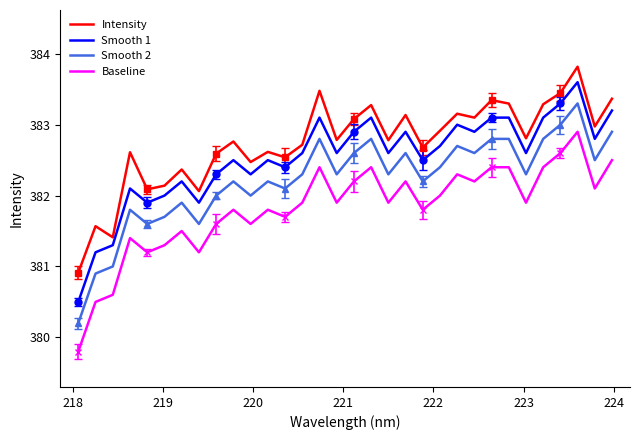

True or false: Smooth 2 and Smooth 1 cross at least once.

False